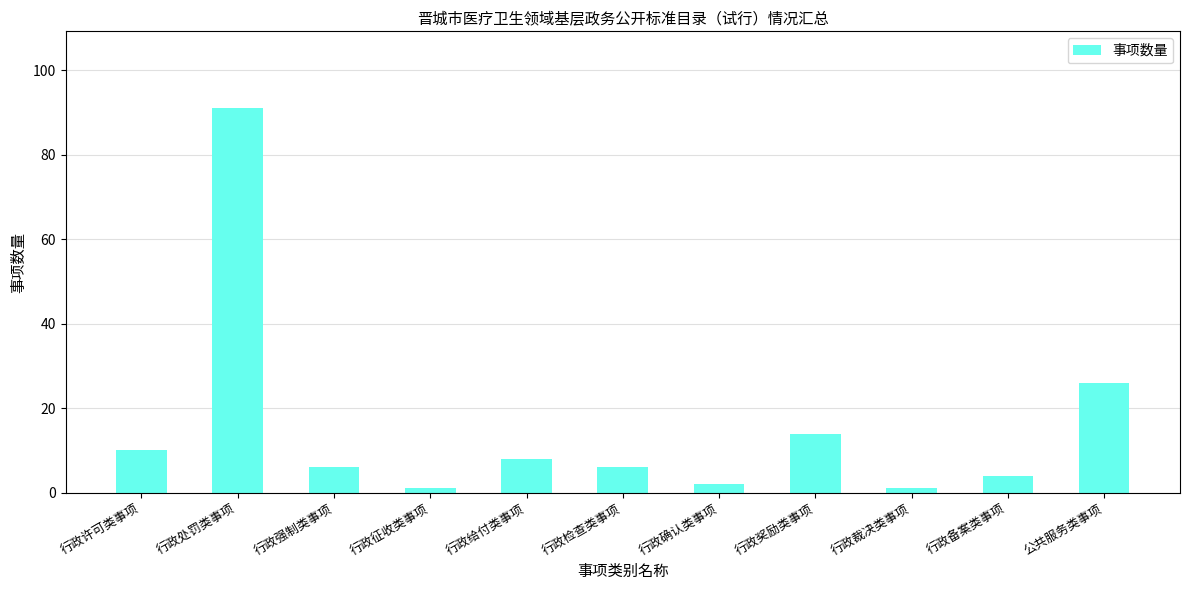

Are the bars grouped side by side (vs. stacked)?

No